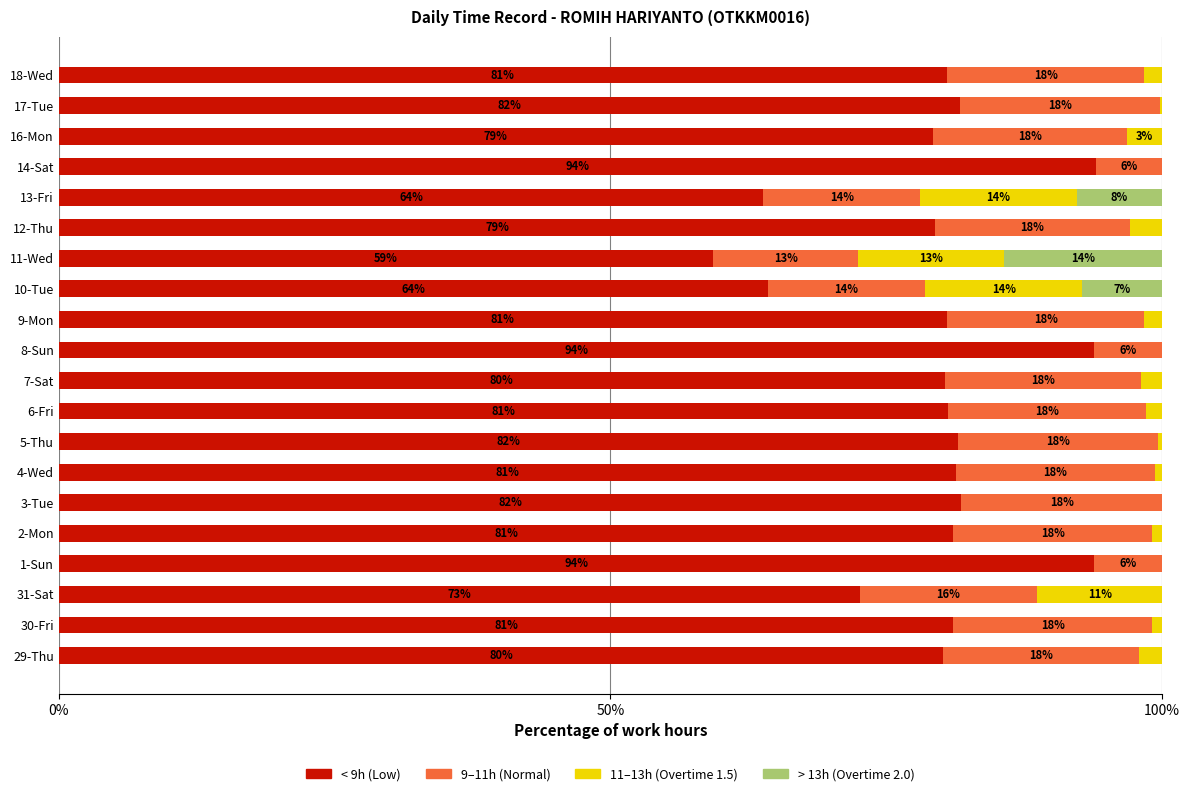

Is it true that < 9h (Low) equals 81.3 at 4-Wed?

True